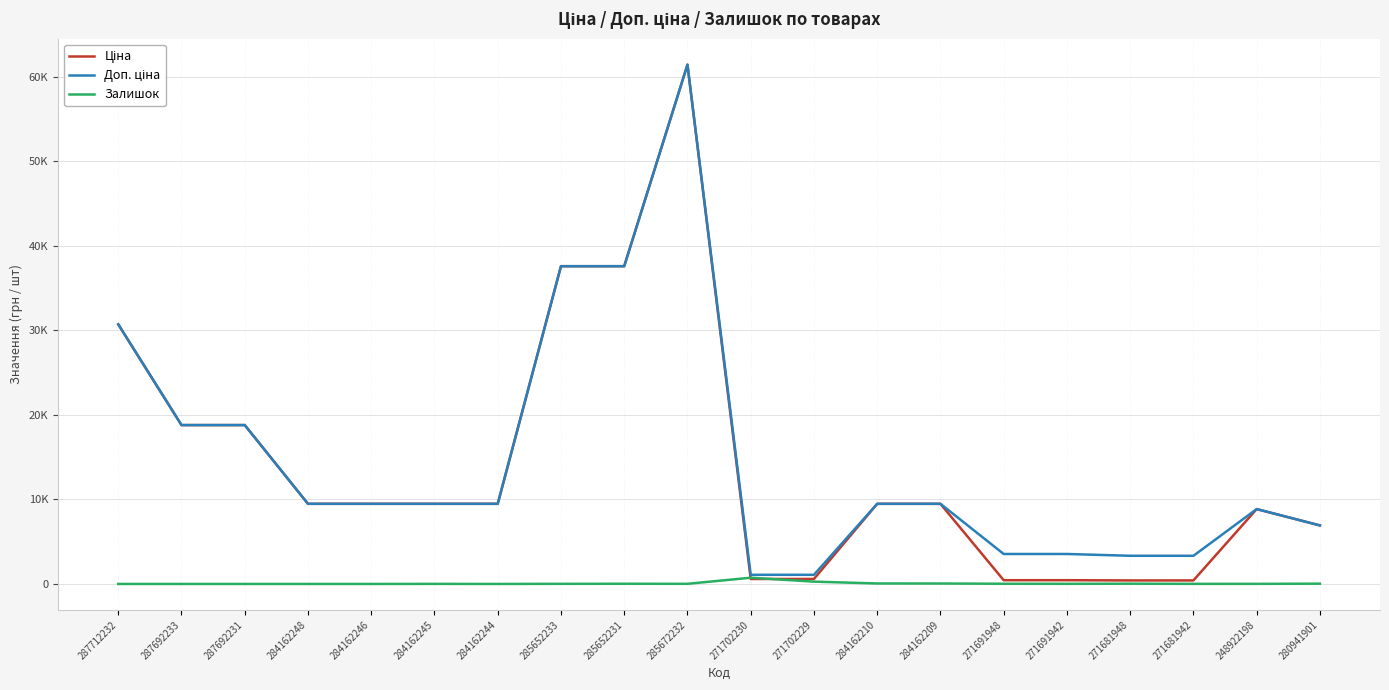

True or false: Залишок and Доп. ціна cross at least once.

False